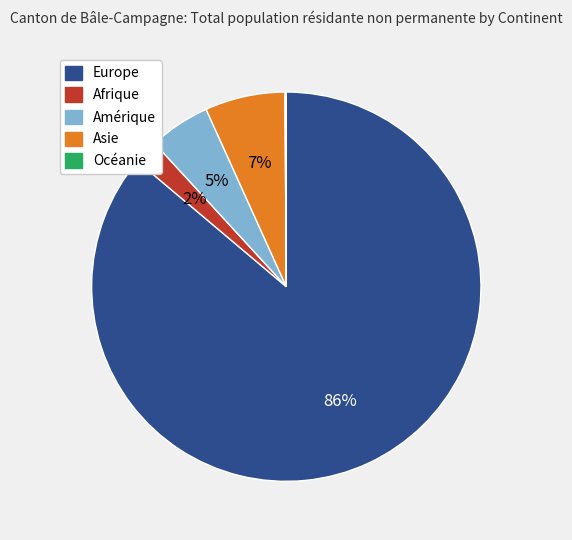

True or false: Afrique accounts for 2% of the total.

True